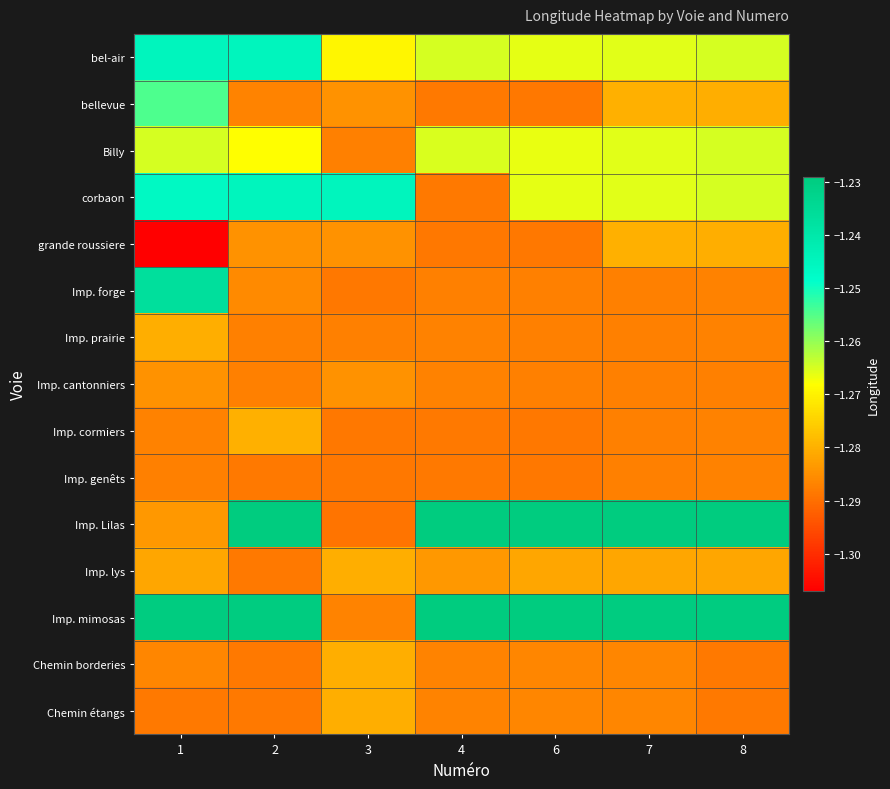

Reading right to left, what are all the values shown in this chart?

bel-air: 8=-1.3	7=-1.3	6=-1.3	4=-1.3	3=-1.3	2=-1.2	1=-1.2
bellevue: 8=-1.3	7=-1.3	6=-1.3	4=-1.3	3=-1.3	2=-1.3	1=-1.3
Billy: 8=-1.3	7=-1.3	6=-1.3	4=-1.3	3=-1.3	2=-1.3	1=-1.3
corbaon: 8=-1.3	7=-1.3	6=-1.3	4=-1.3	3=-1.2	2=-1.2	1=-1.2
grande roussiere: 8=-1.3	7=-1.3	6=-1.3	4=-1.3	3=-1.3	2=-1.3	1=-1.3
Imp. forge: 8=-1.3	7=-1.3	6=-1.3	4=-1.3	3=-1.3	2=-1.3	1=-1.2
Imp. prairie: 8=-1.3	7=-1.3	6=-1.3	4=-1.3	3=-1.3	2=-1.3	1=-1.3
Imp. cantonniers: 8=-1.3	7=-1.3	6=-1.3	4=-1.3	3=-1.3	2=-1.3	1=-1.3
Imp. cormiers: 8=-1.3	7=-1.3	6=-1.3	4=-1.3	3=-1.3	2=-1.3	1=-1.3
Imp. genêts: 8=-1.3	7=-1.3	6=-1.3	4=-1.3	3=-1.3	2=-1.3	1=-1.3
Imp. Lilas: 8=-1.2	7=-1.2	6=-1.2	4=-1.2	3=-1.3	2=-1.2	1=-1.3
Imp. lys: 8=-1.3	7=-1.3	6=-1.3	4=-1.3	3=-1.3	2=-1.3	1=-1.3
Imp. mimosas: 8=-1.2	7=-1.2	6=-1.2	4=-1.2	3=-1.3	2=-1.2	1=-1.2
Chemin borderies: 8=-1.3	7=-1.3	6=-1.3	4=-1.3	3=-1.3	2=-1.3	1=-1.3
Chemin étangs: 8=-1.3	7=-1.3	6=-1.3	4=-1.3	3=-1.3	2=-1.3	1=-1.3